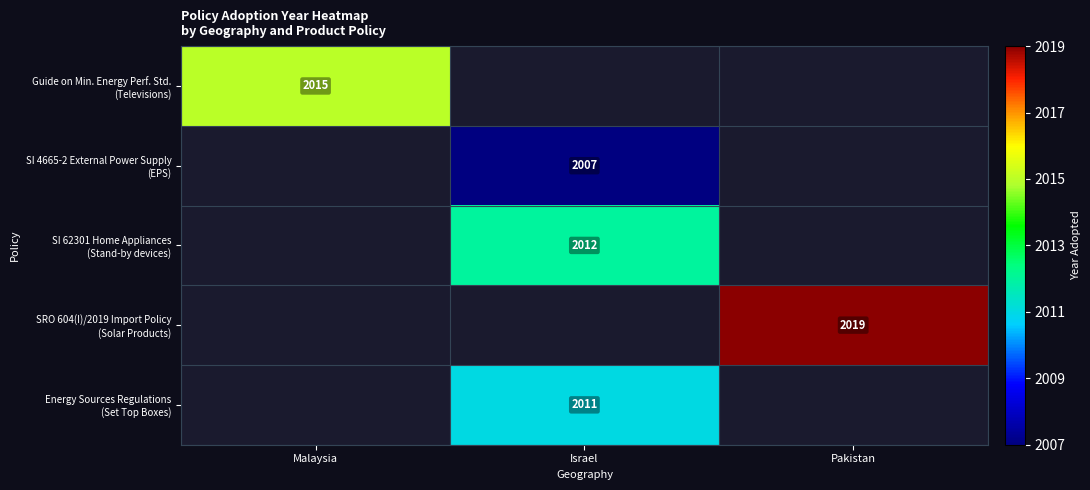

Is the value of Energy Sources Regulations (Set Top Boxes) at Israel greater than the value of SRO 604(I)/2019 Import Policy (Solar Products) at Israel?

Yes